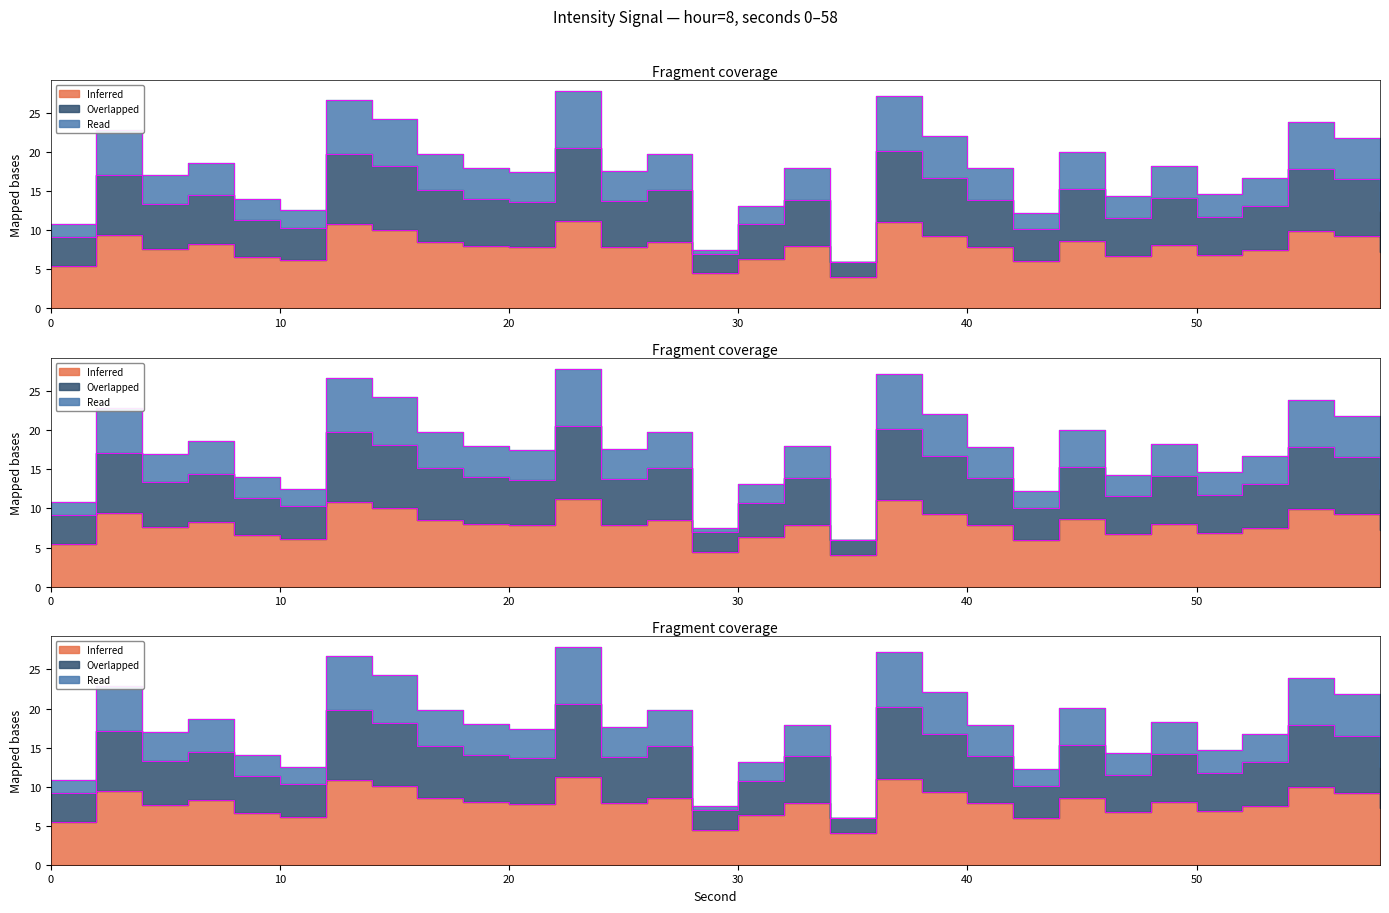

Which has a higher value, 6 or 50?

6